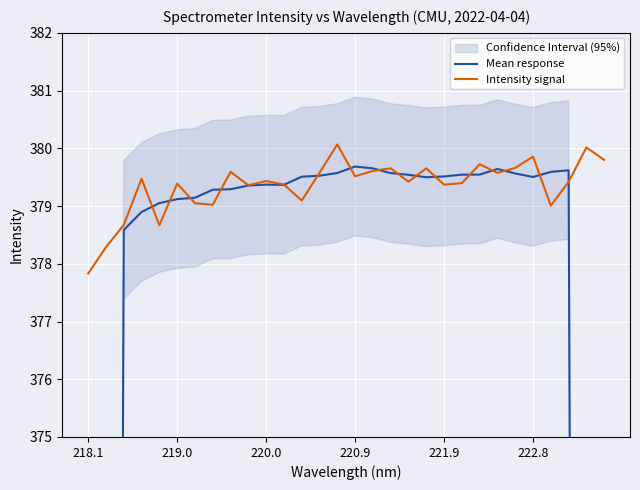

At which label is Intensity signal closest to 378?

218.1